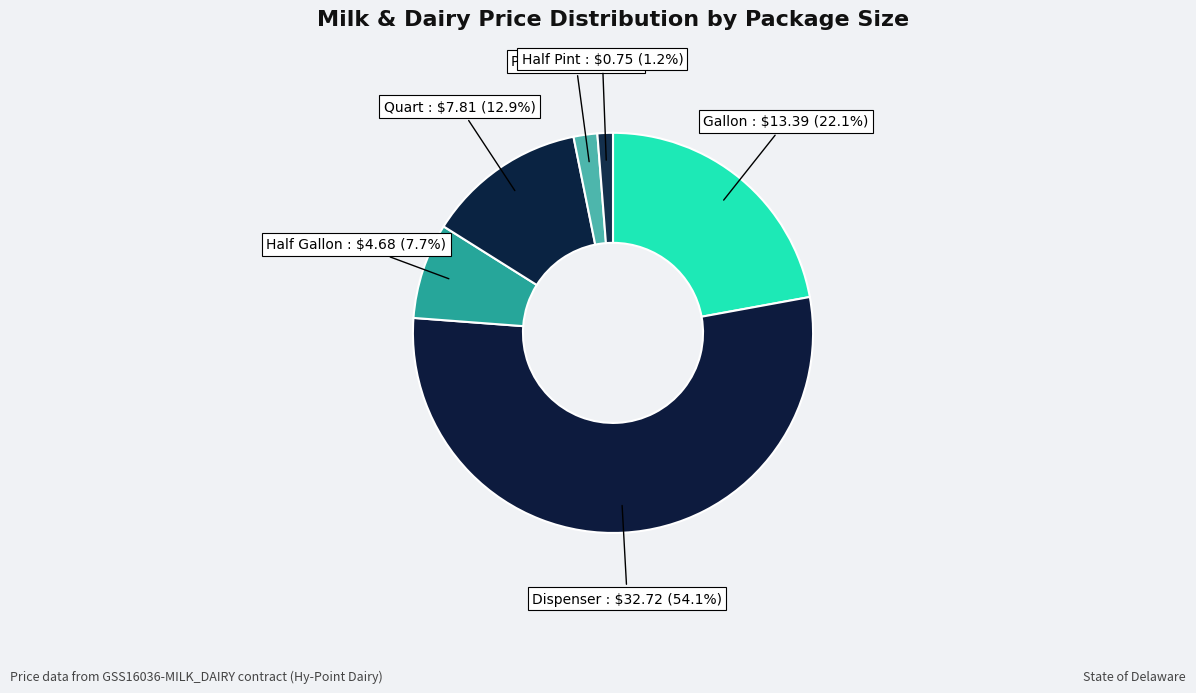

How many segments does this pie chart have?

6